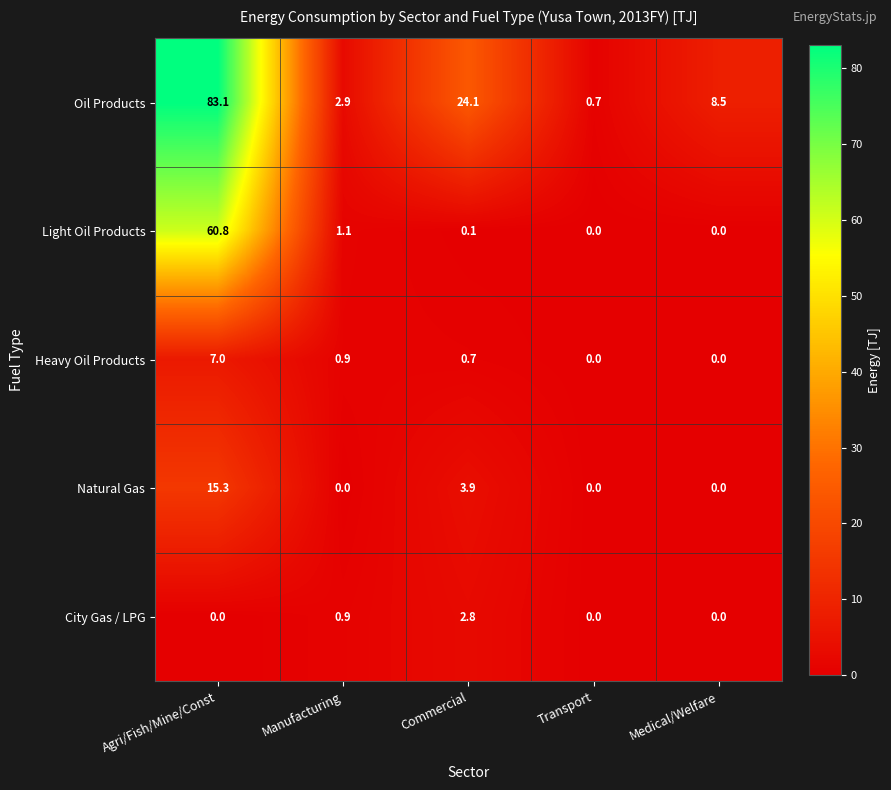

At which category is the sum across all series the highest?

Agri/Fish/Mine/Const